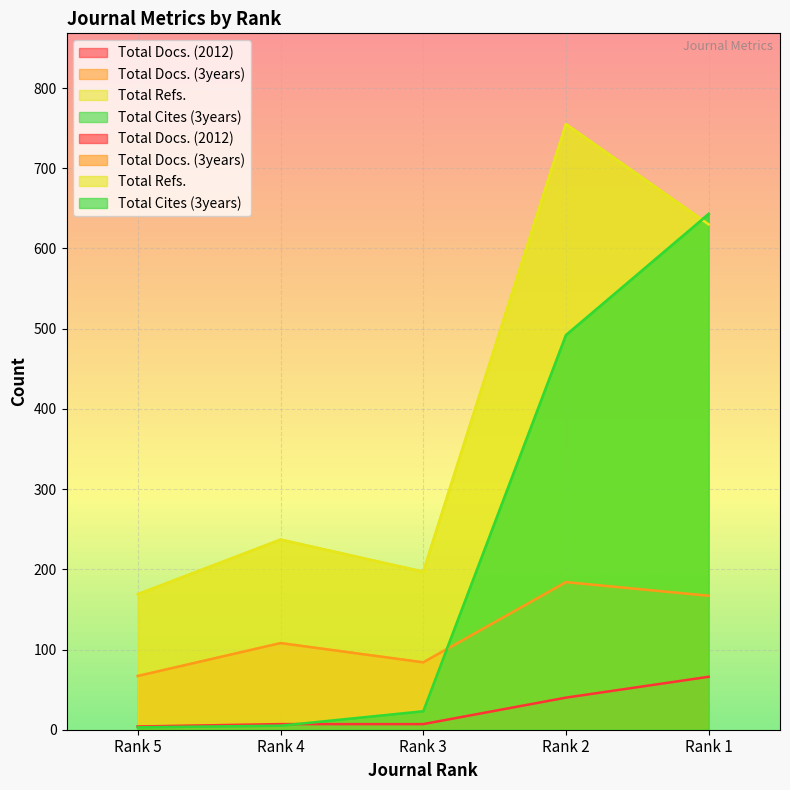

Rank the series by their maximum value, from lowest to highest.

Total Docs. (2012), Total Docs. (3years), Total Cites (3years), Total Refs.